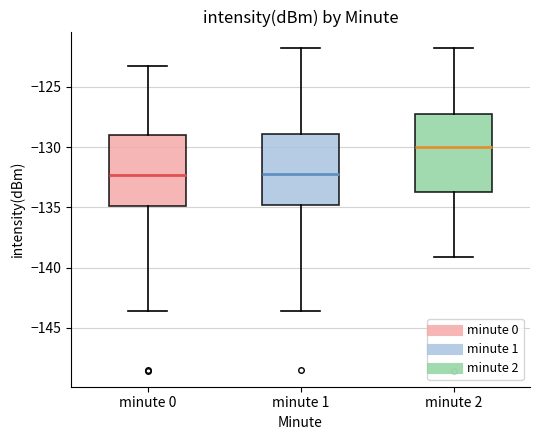

Which box has the highest median line?

minute 2